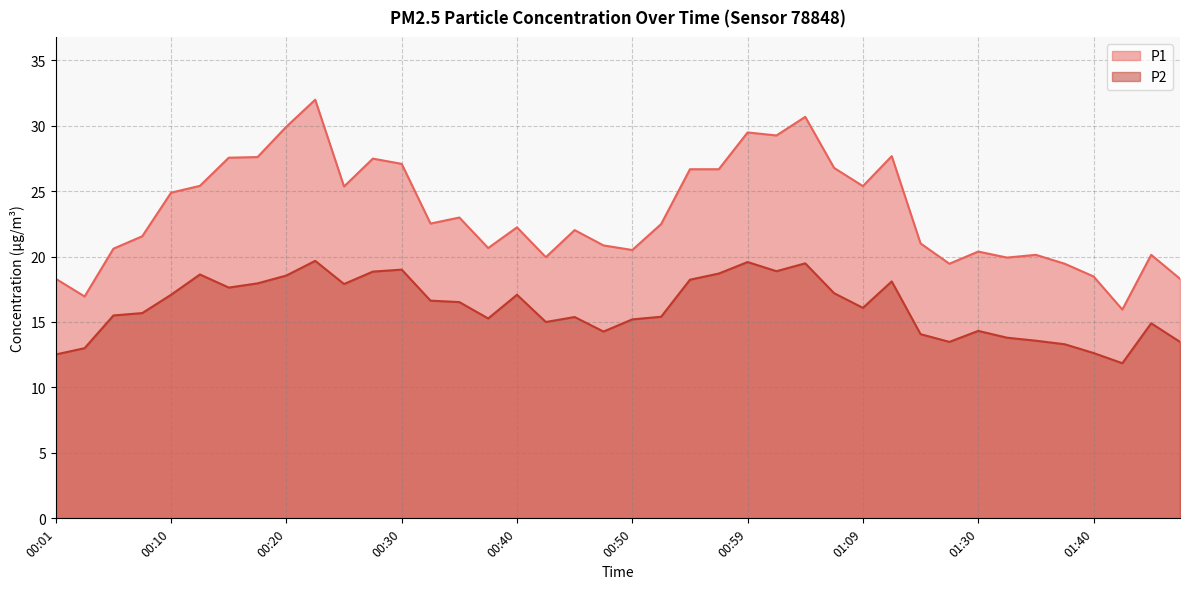

At which label does P1 first exceed 22?

00:10